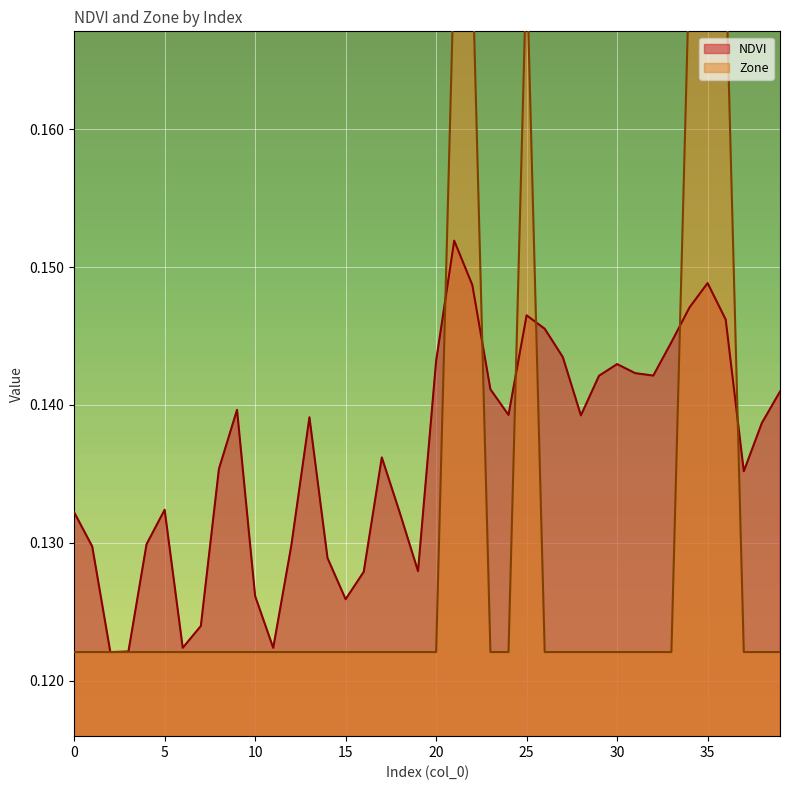

Is it true that NDVI equals 0.2 at 35?

False